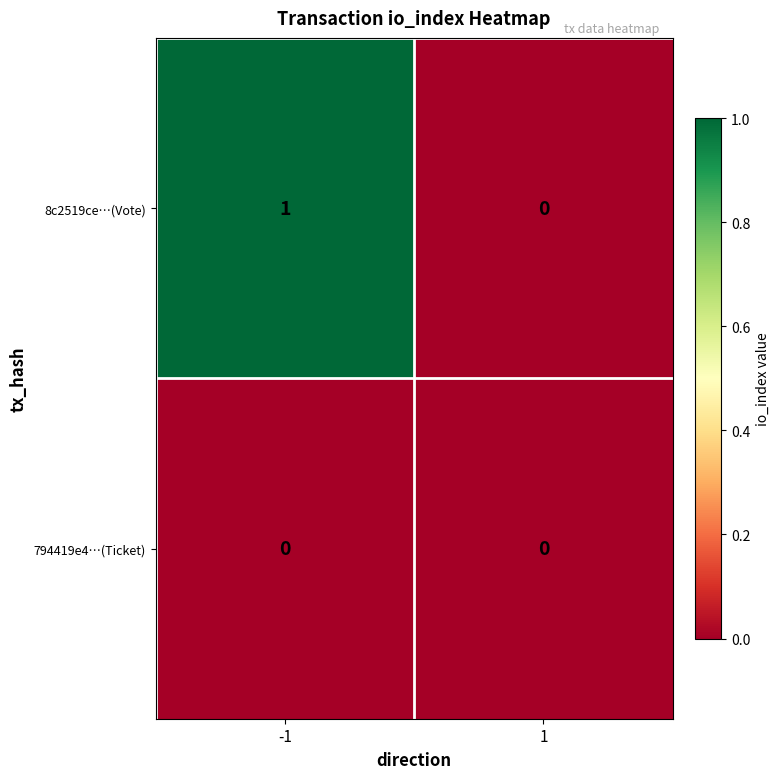

Rank the series at -1 from highest to lowest value.

8c2519ce…(Vote), 794419e4…(Ticket)